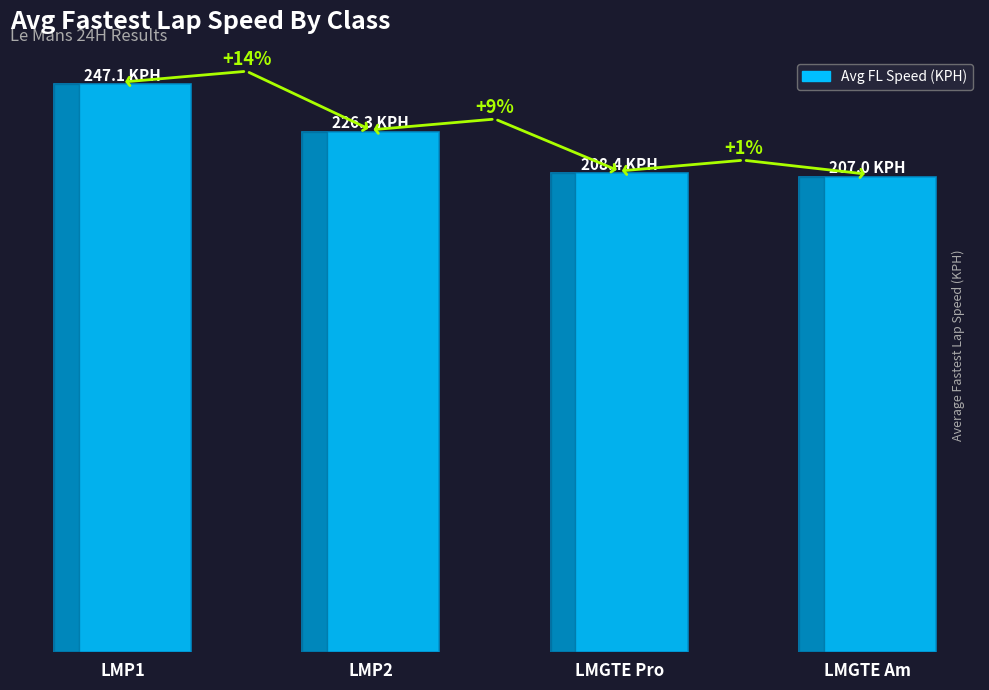

Does the chart contain any negative values?

No